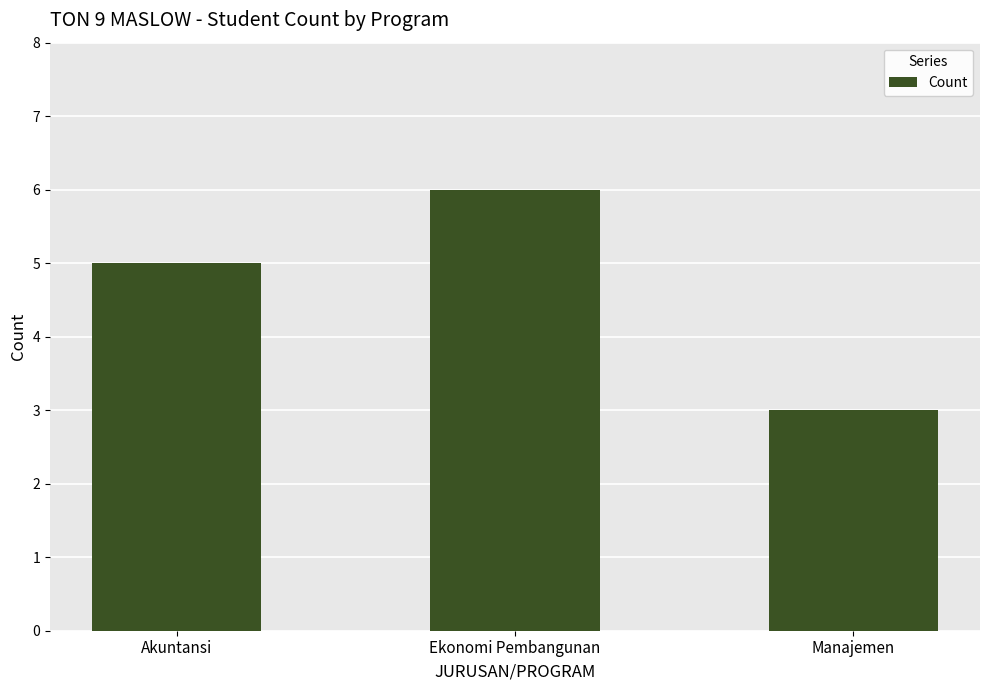

Reading left to right, list all the values displayed in this chart.

5	6	3